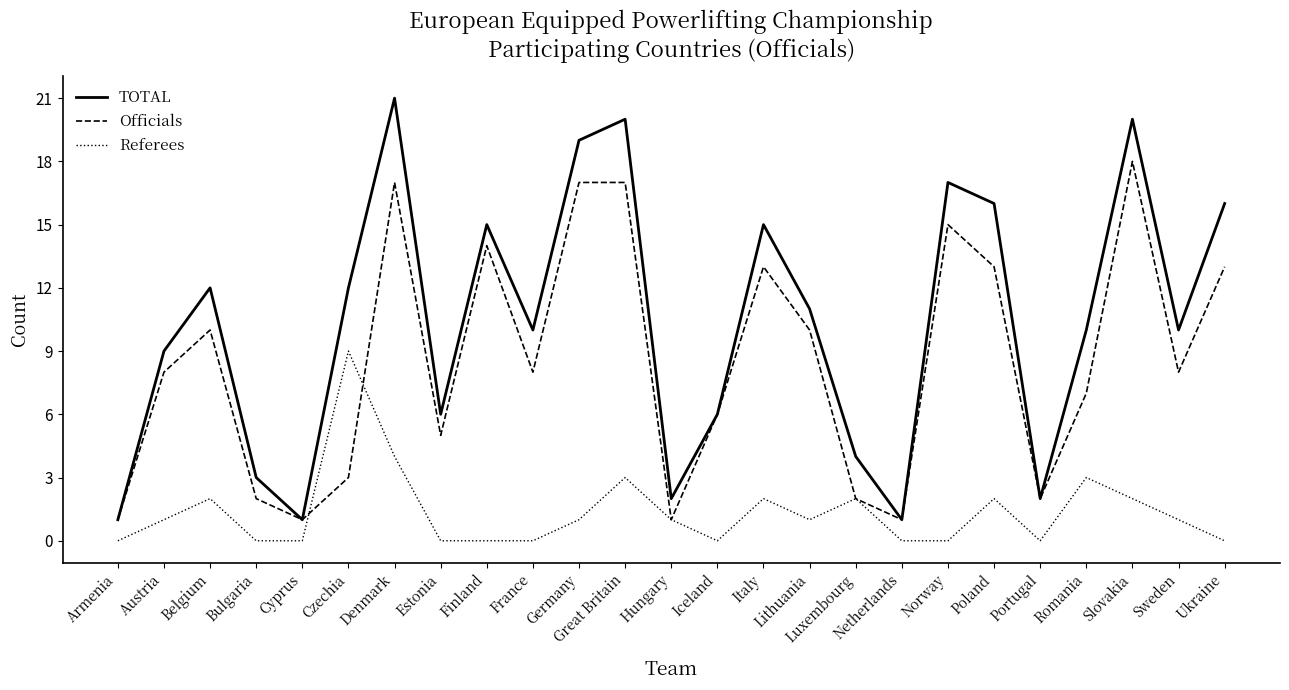

Which series ends up on top after the final intersection of Officials and Referees?

Officials